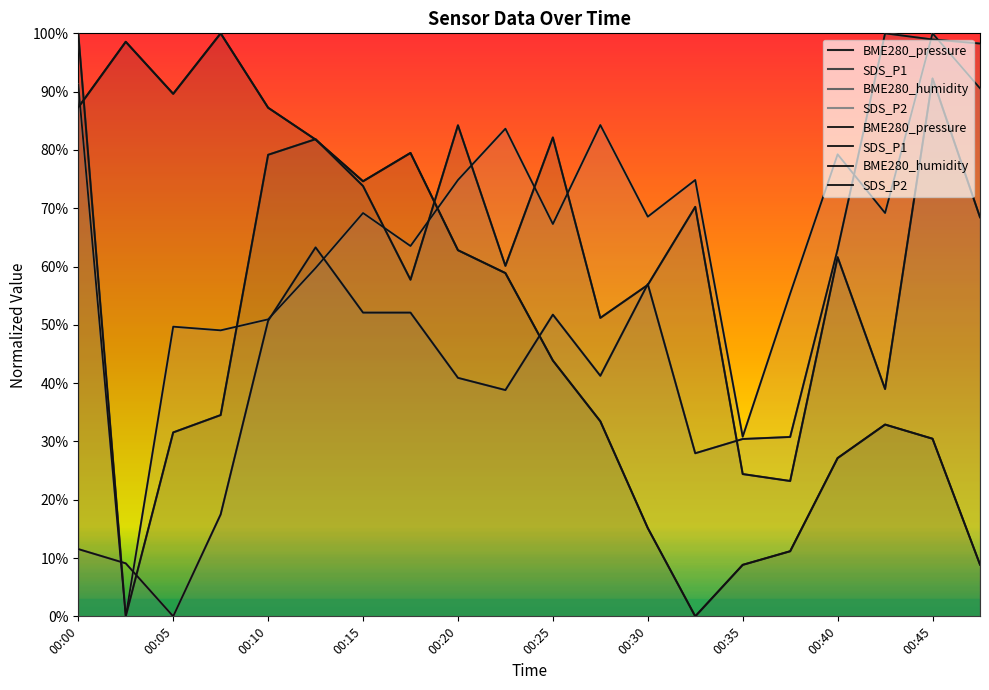

What is the spread (max minus min) of values at 00:30?

53.4